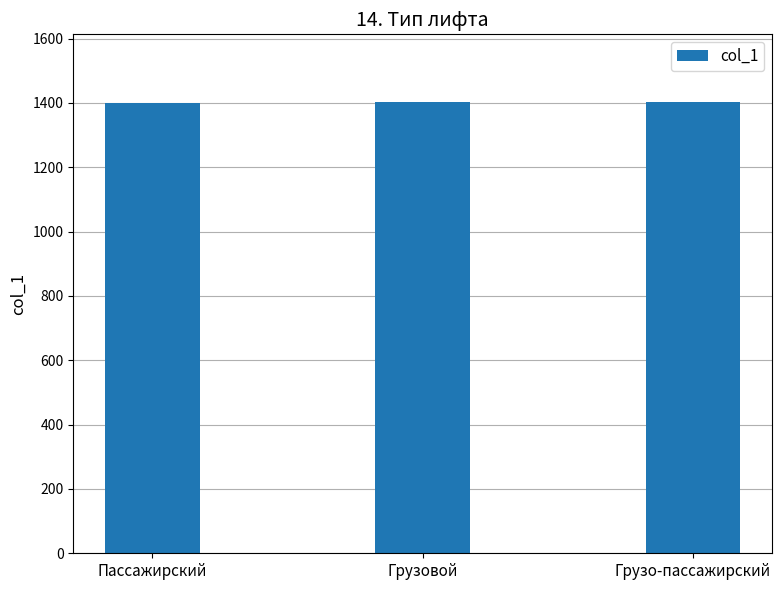

What is the maximum value shown in the chart?

1403